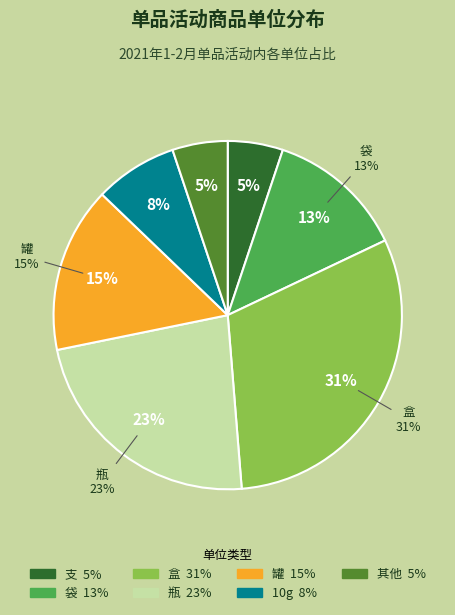

Does any single category account for the majority?

No